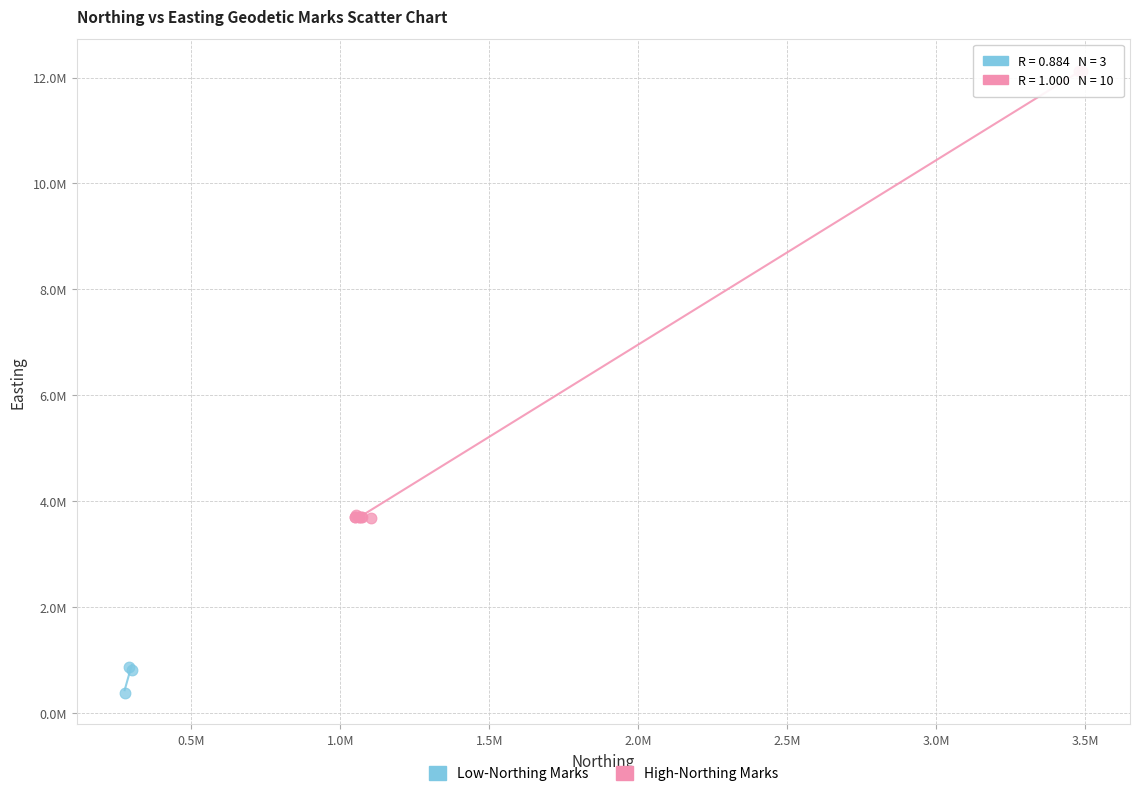

What are all the series names shown in the legend?

Low-Northing Marks, High-Northing Marks